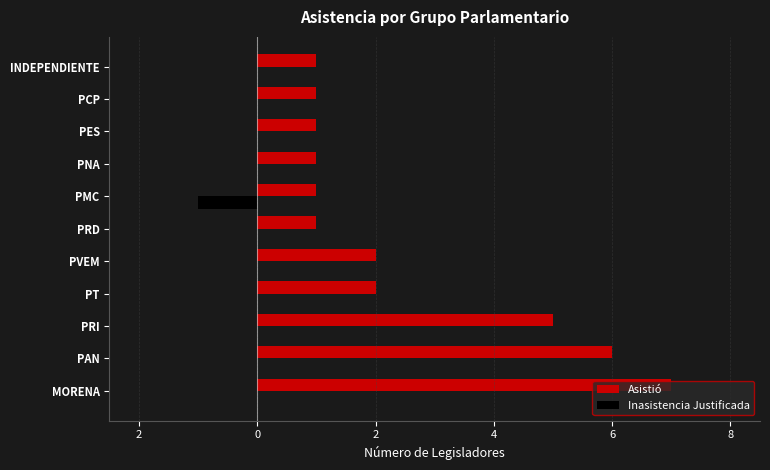

What are all the series names shown in the legend?

Asistió, Inasistencia Justificada